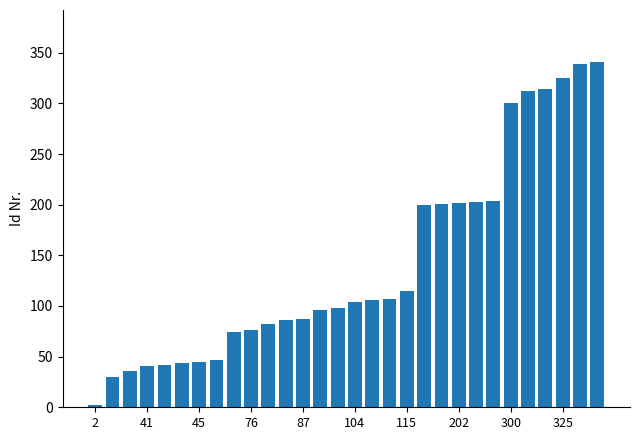

What is the difference between the maximum and second lowest values?

311